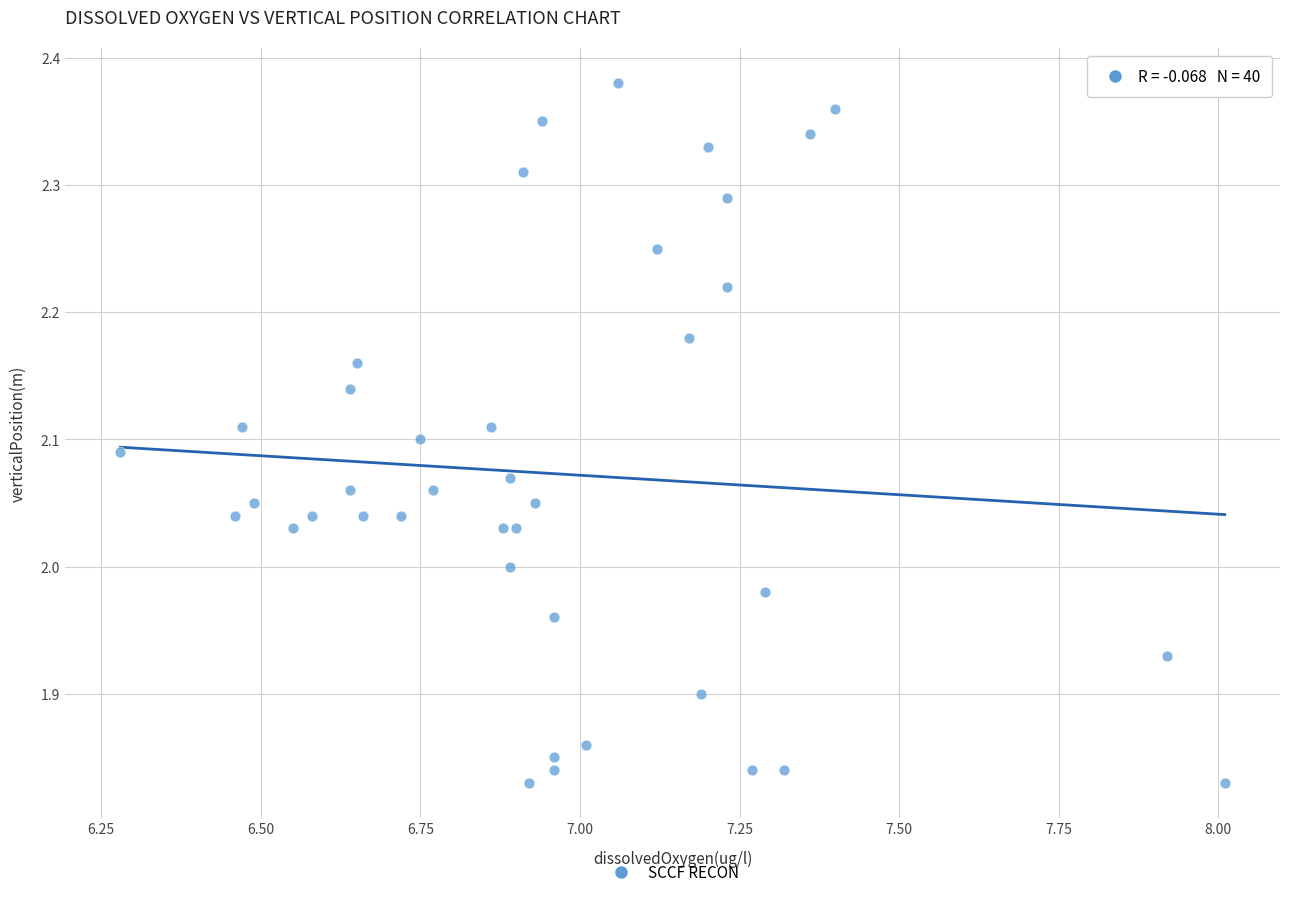

What is the range of X values (max minus min)?

1.7